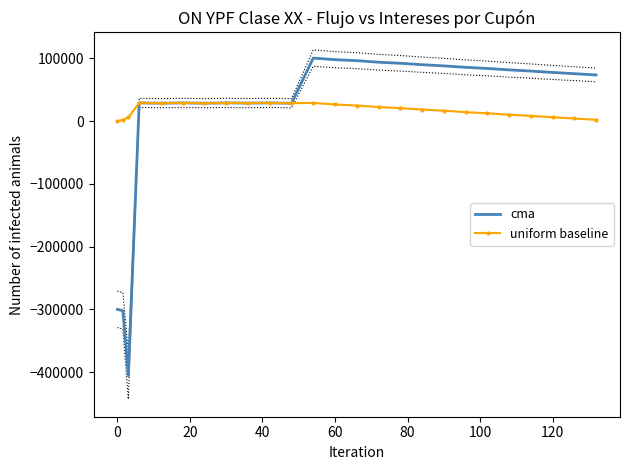

How many negative values does the cma series have?

3